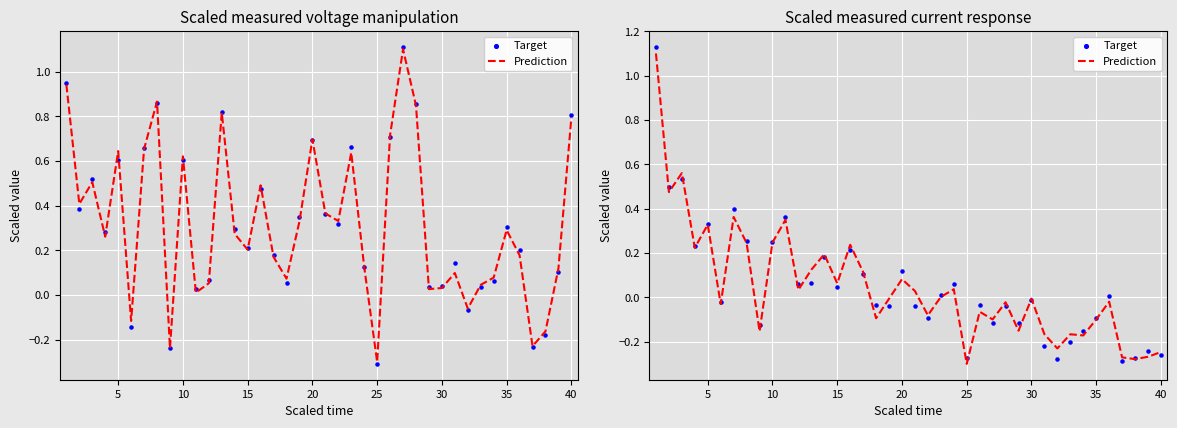

At how many categories does at least one series exceed 0?

20